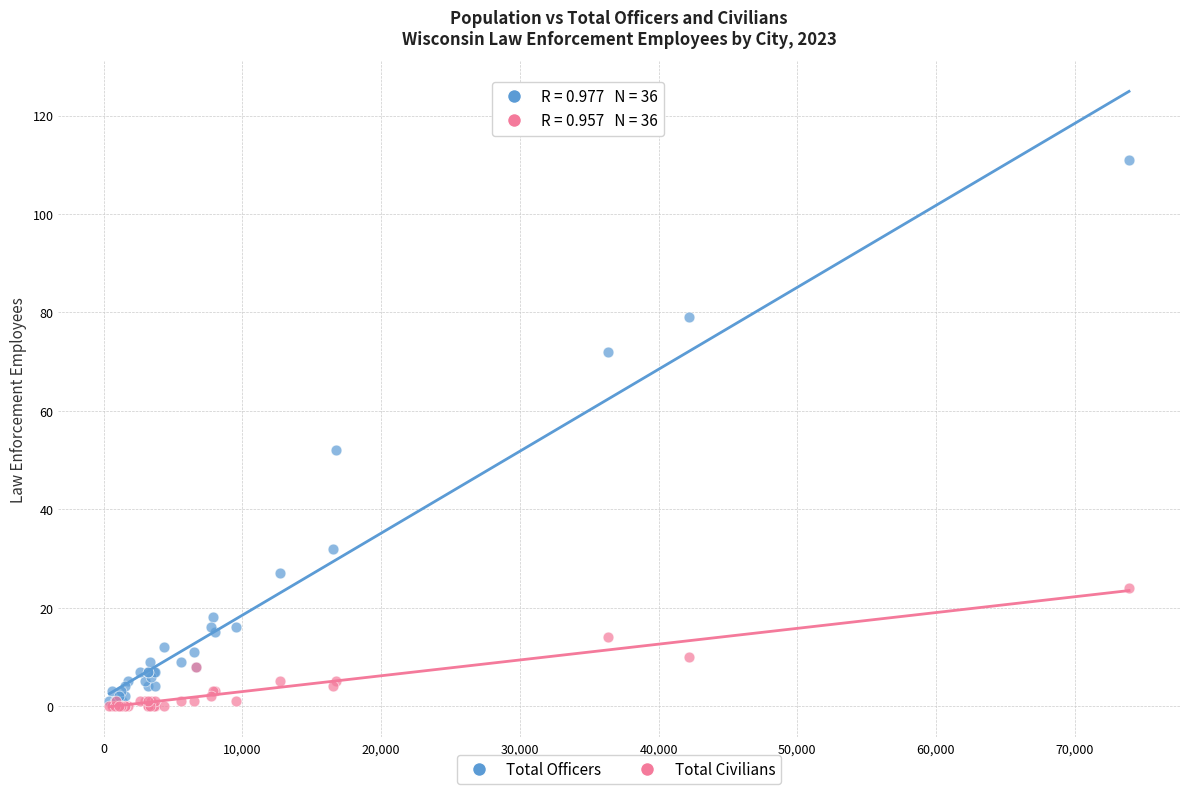

Which series reaches the maximum Y coordinate?

Total Officers